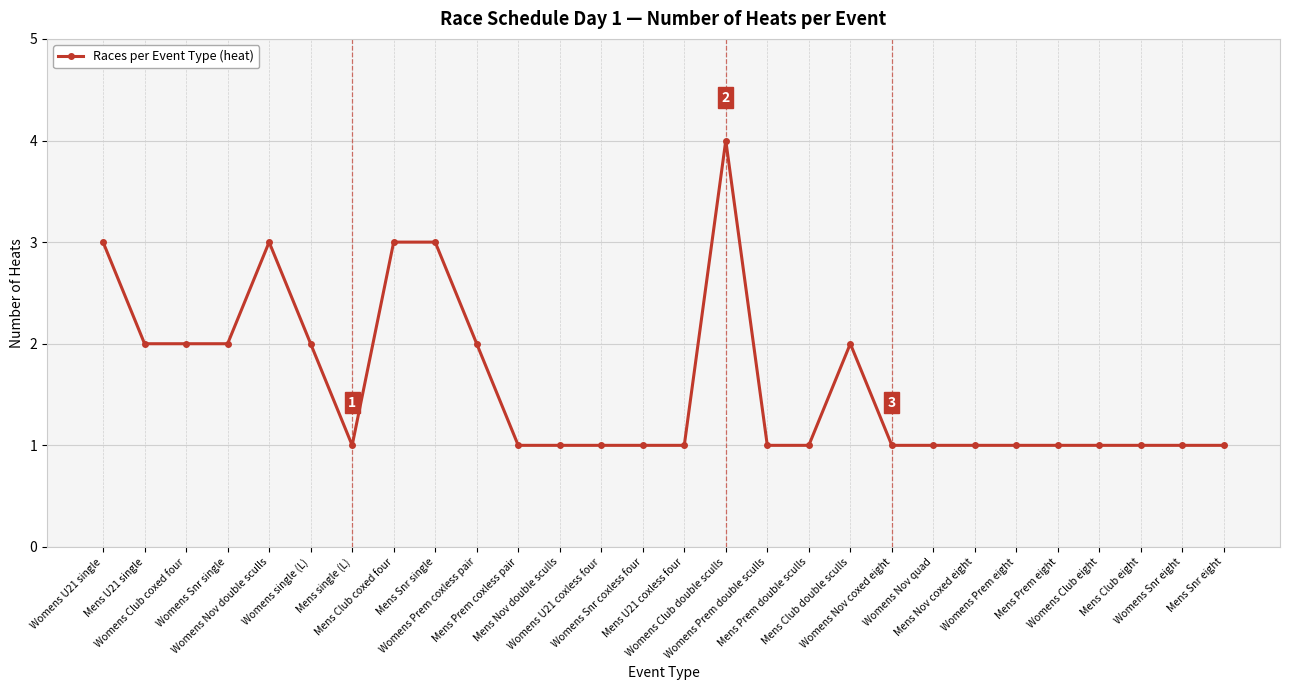

How many values are between 1 and 2?

23